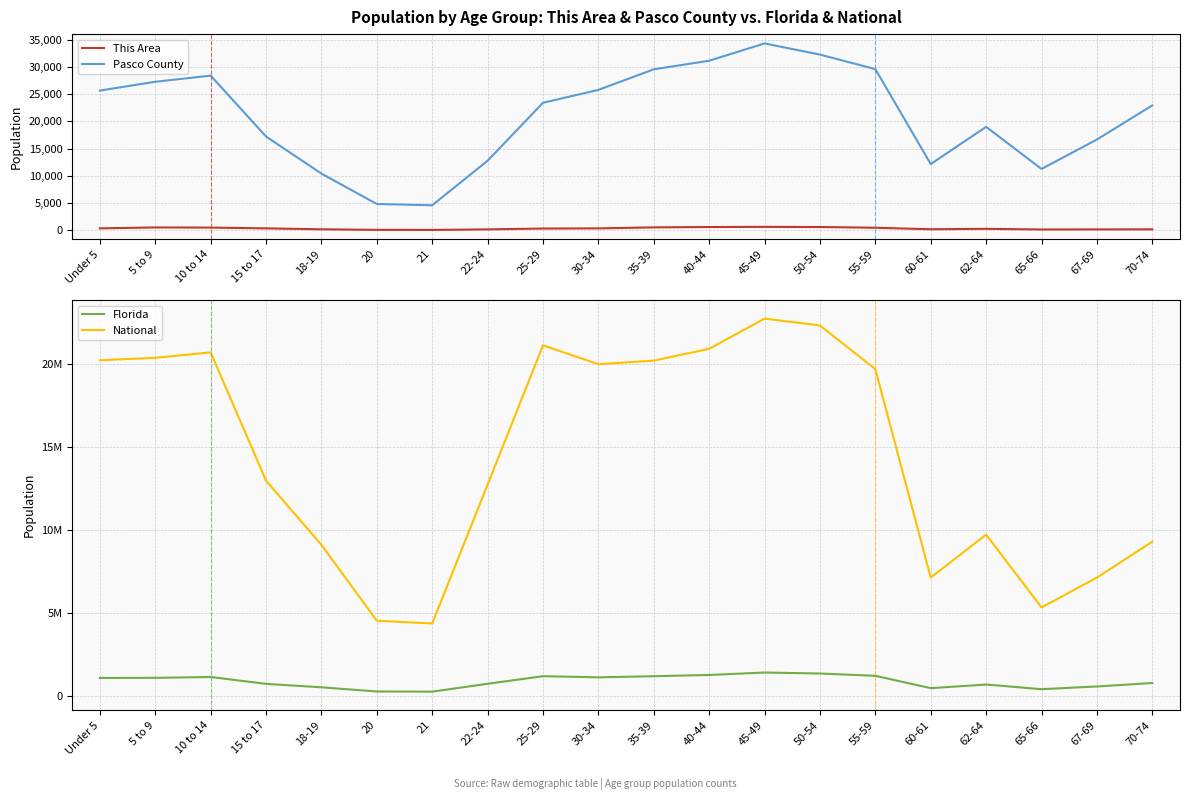

Reading right to left, what are all the values shown in this chart?

This Area: 171	156	143	263	184	463	593	625	593	528	348	316	160	57	76	175	348	488	514	352
Pasco County: 22936	16670	11264	18998	12160	29605	32273	34321	31141	29570	25788	23419	12776	4591	4824	10413	17224	28407	27278	25664
Florida: 768707	561316	397917	676499	458751	1202418	1340291	1401202	1252787	1178467	1110318	1179227	722126	248602	258030	510899	717483	1130847	1080255	1073506
National: 9278166	7115361	5319902	9704197	7113727	19664805	22298125	22708591	20890964	20179642	19962099	21101849	12712576	4354294	4519129	9086089	12954254	20677194	20348657	20201362